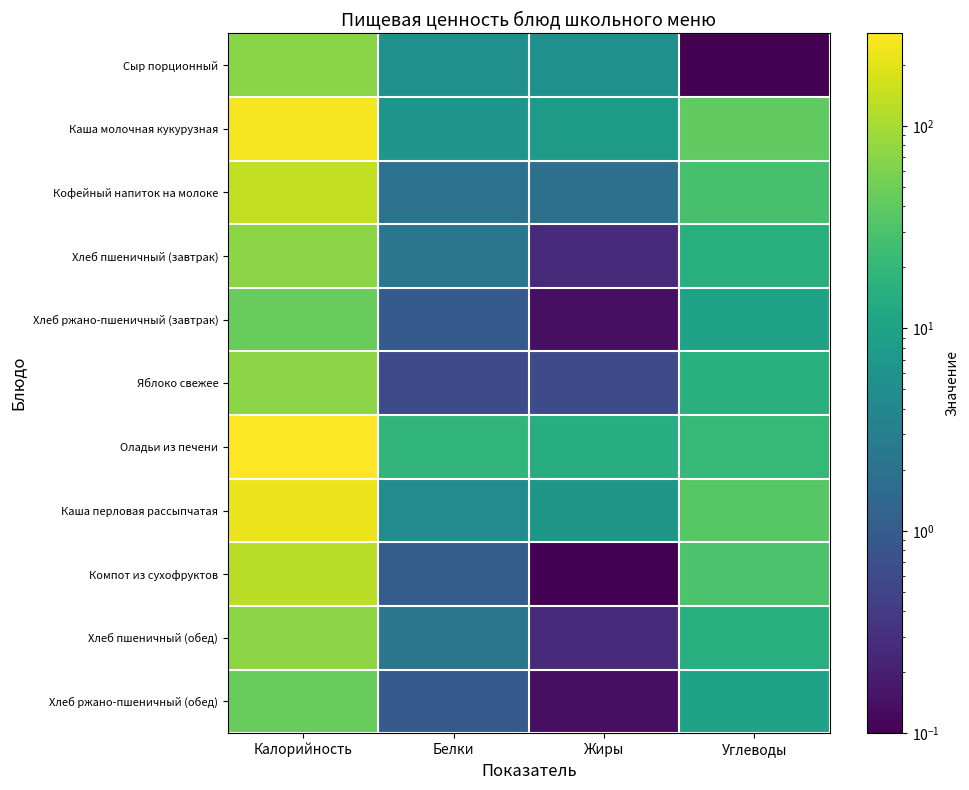

Rank the series at Углеводы from lowest to highest value.

Сыр порционный, Хлеб ржано-пшеничный (завтрак), Хлеб ржано-пшеничный (обед), Хлеб пшеничный (завтрак), Хлеб пшеничный (обед), Яблоко свежее, Оладьи из печени, Кофейный напиток на молоке, Компот из сухофруктов, Каша перловая рассыпчатая, Каша молочная кукурузная